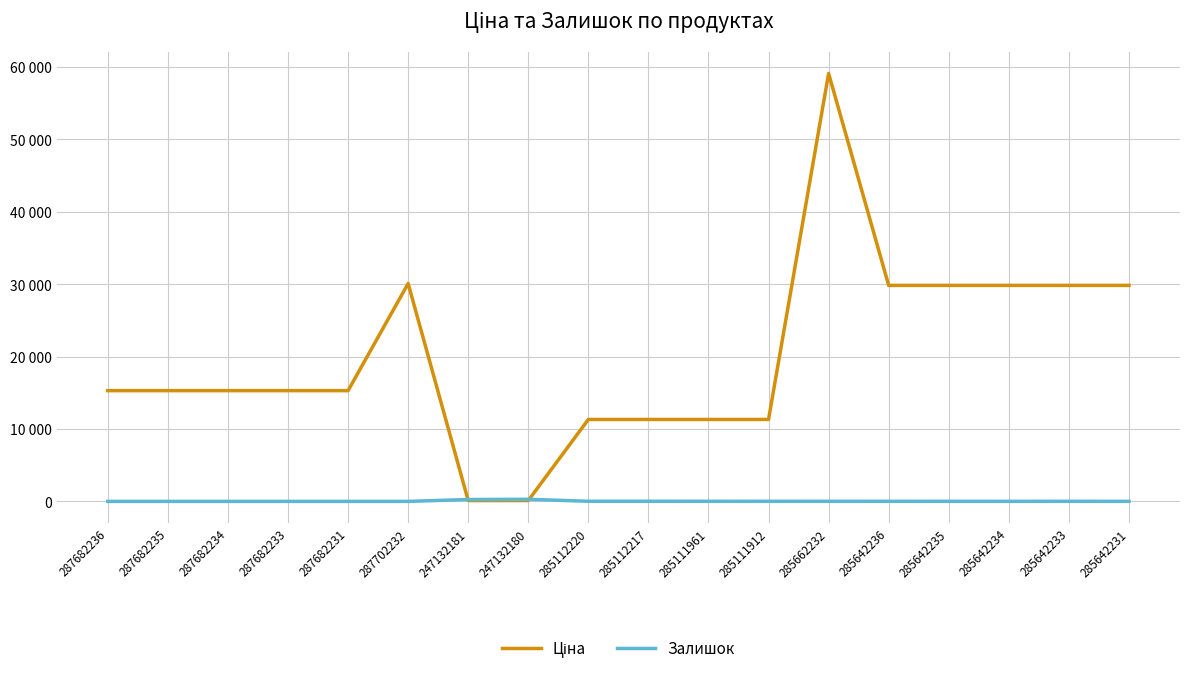

What is the difference between the highest and lowest values at 287682236?

15288.0